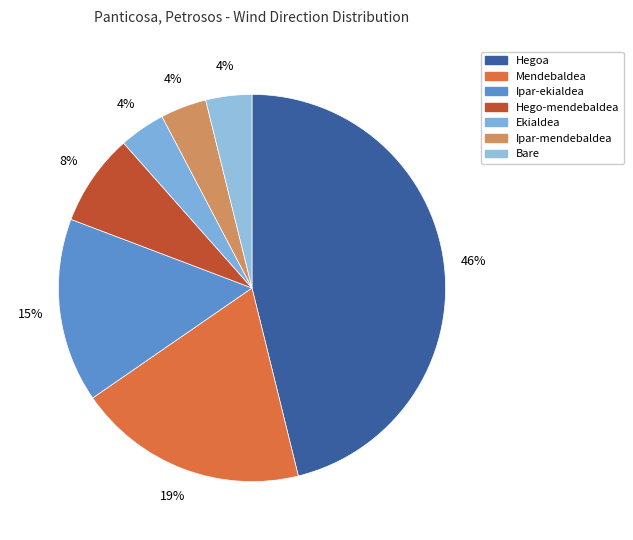

How many slices are in this pie chart?

7